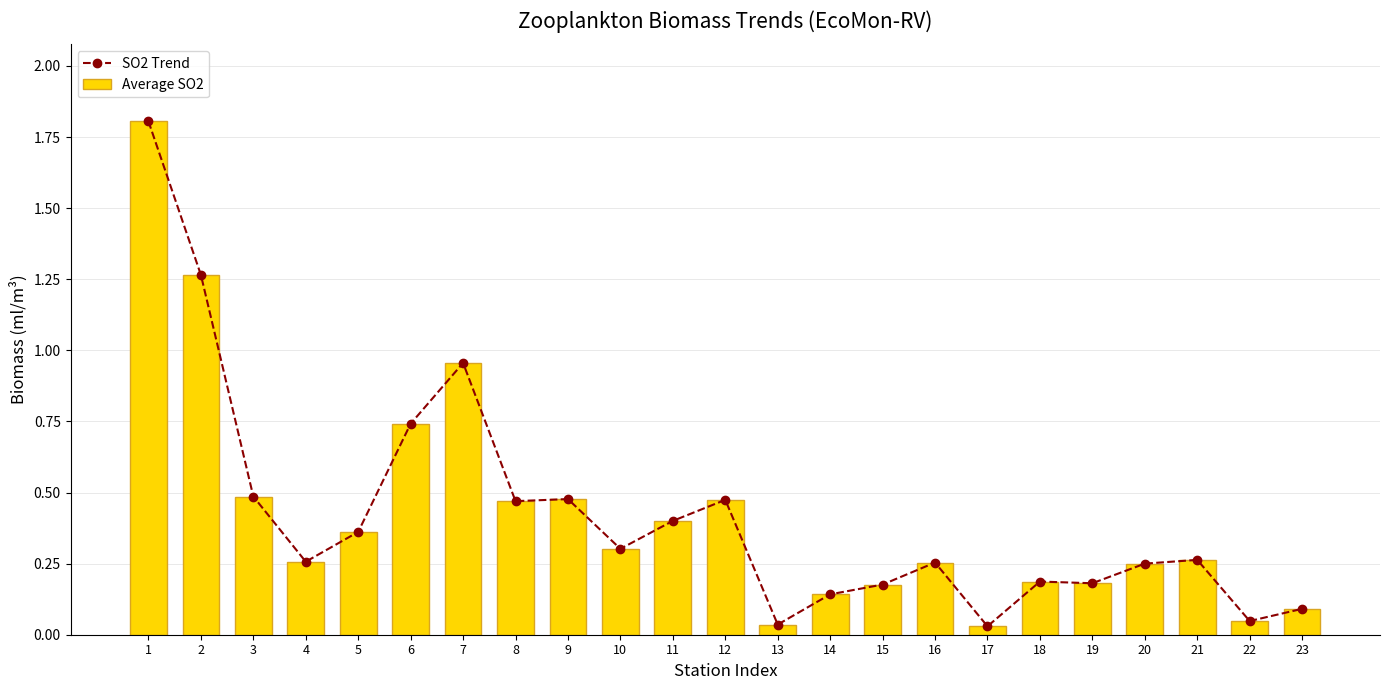

What are all the series names shown in the legend?

SO2 Trend, Average SO2